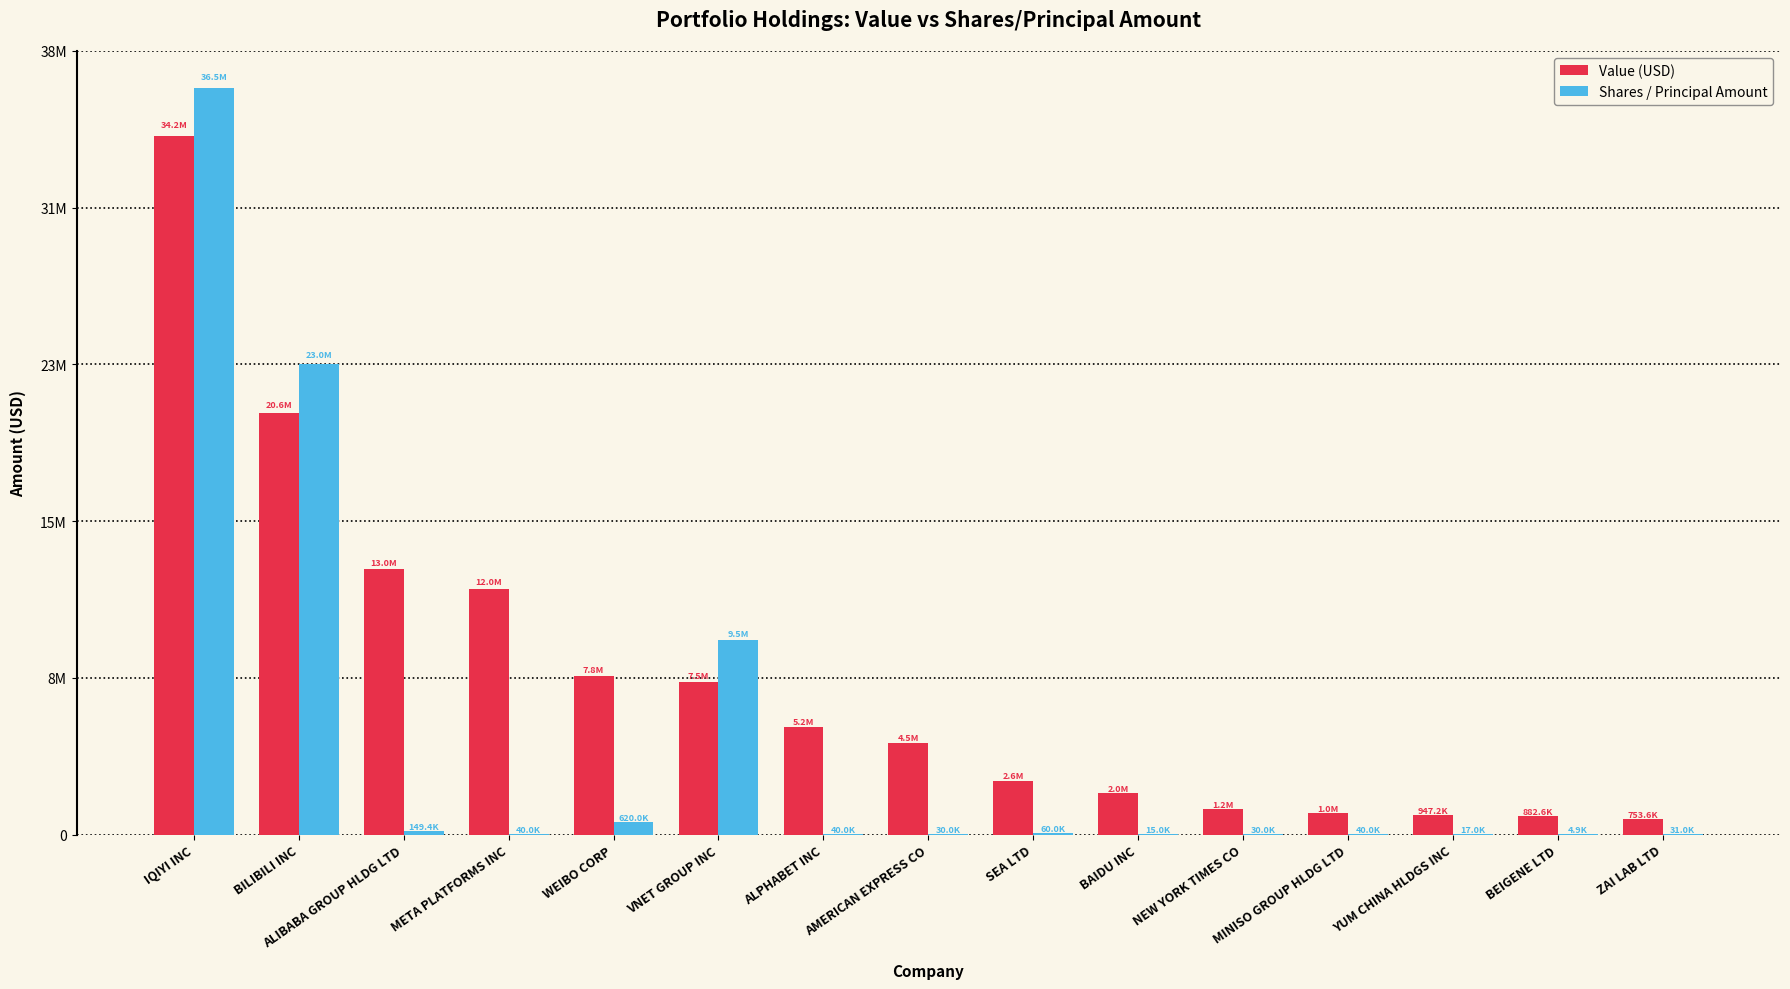

At which category does the chart reach its peak across all series?

IQIYI INC